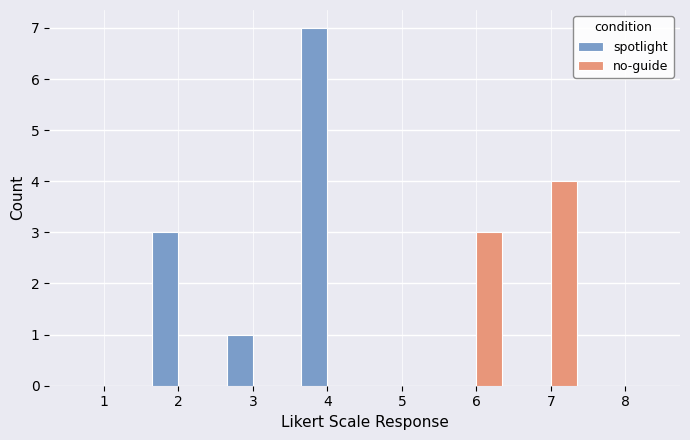

Does the chart contain stacked bars?

No